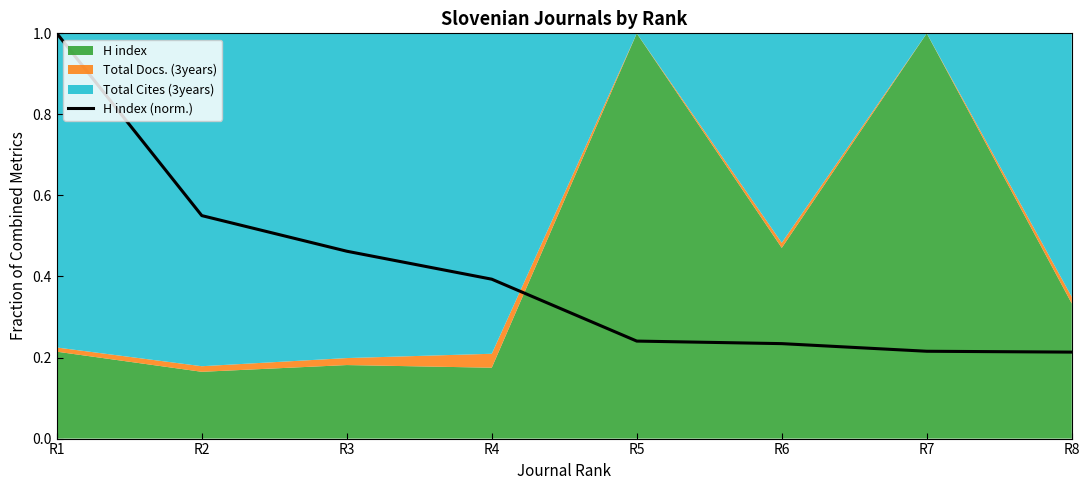

What is the sum of all values?

3.3